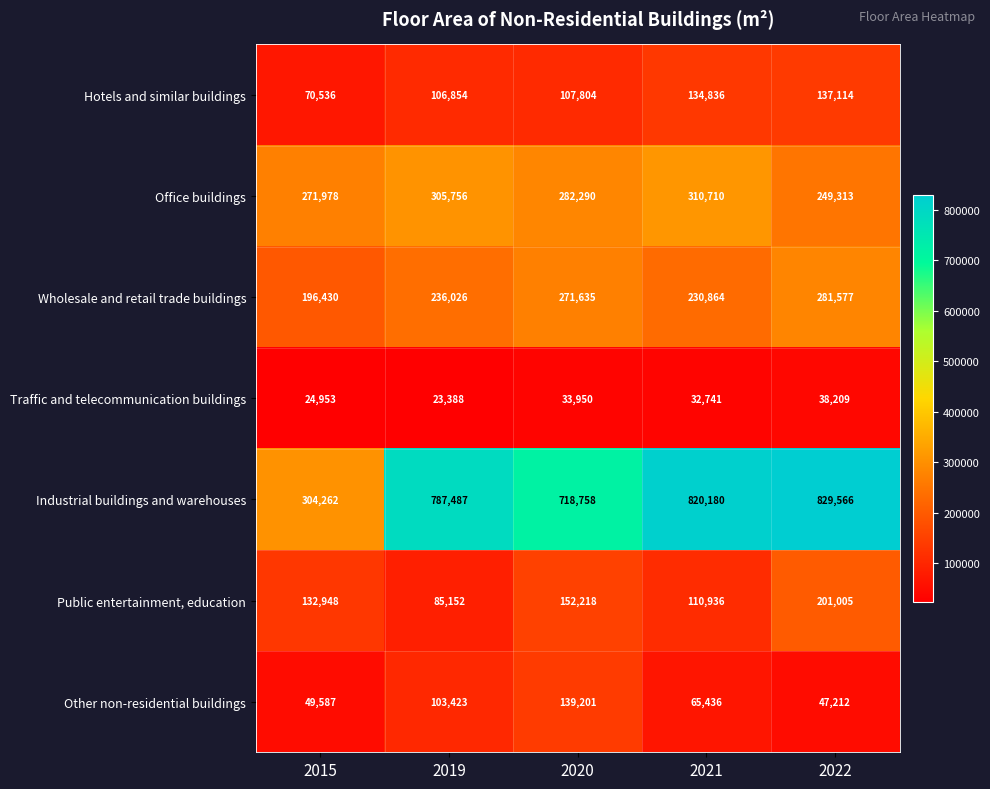

What is the sum of all Industrial buildings and warehouses values?

3460253